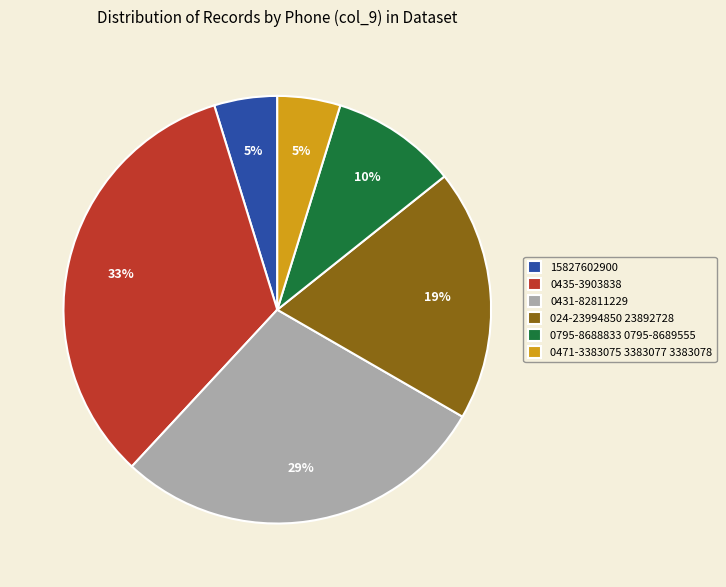

To the nearest percent, what is the combined percentage of 024-23994850 23892728 and 15827602900?

24%